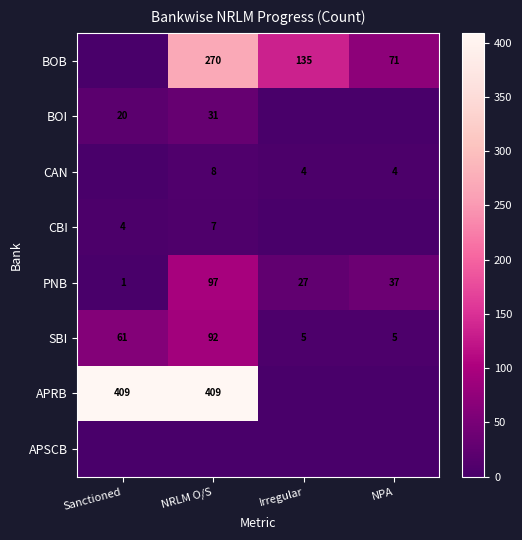

Count the PNB values in the range 27 to 97.

3